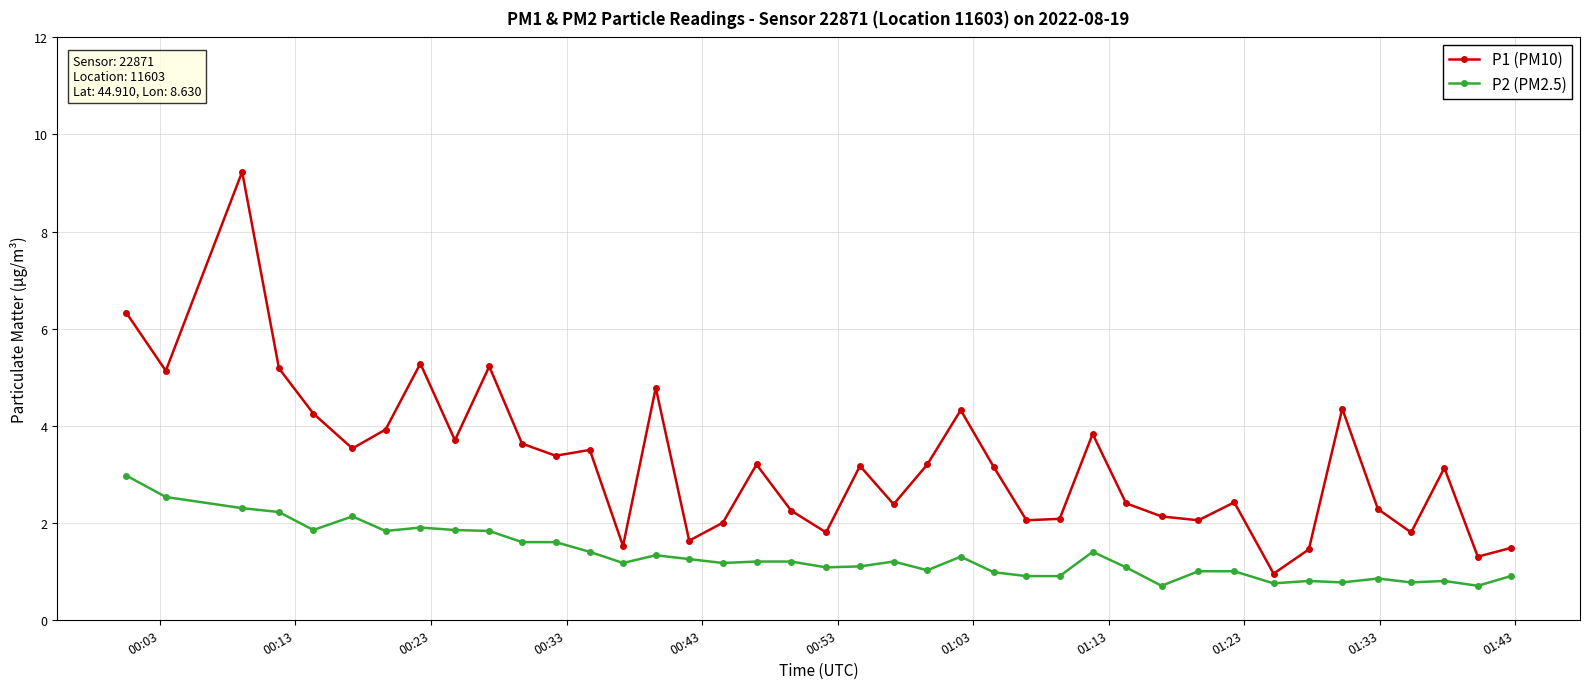

Which series has the largest range (max minus min)?

P1 (PM10)